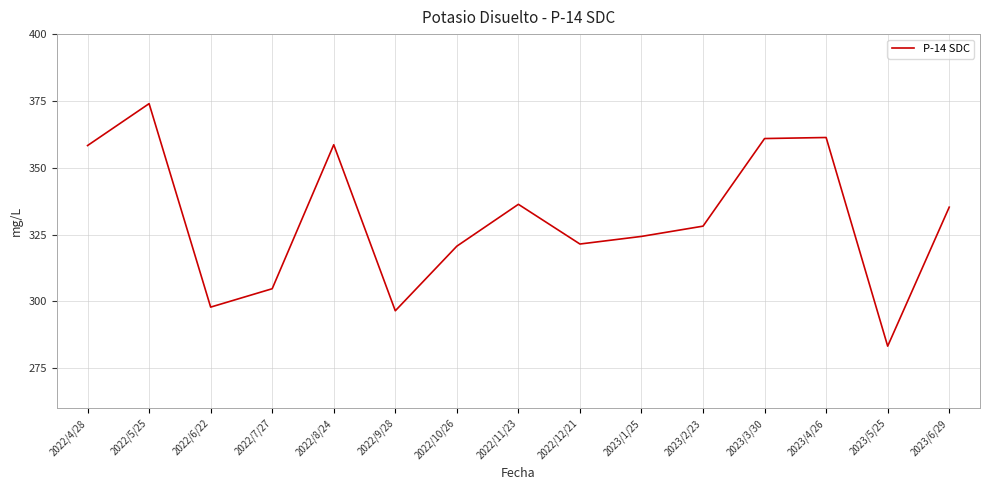

What position from the right is 2023/4/26?

3